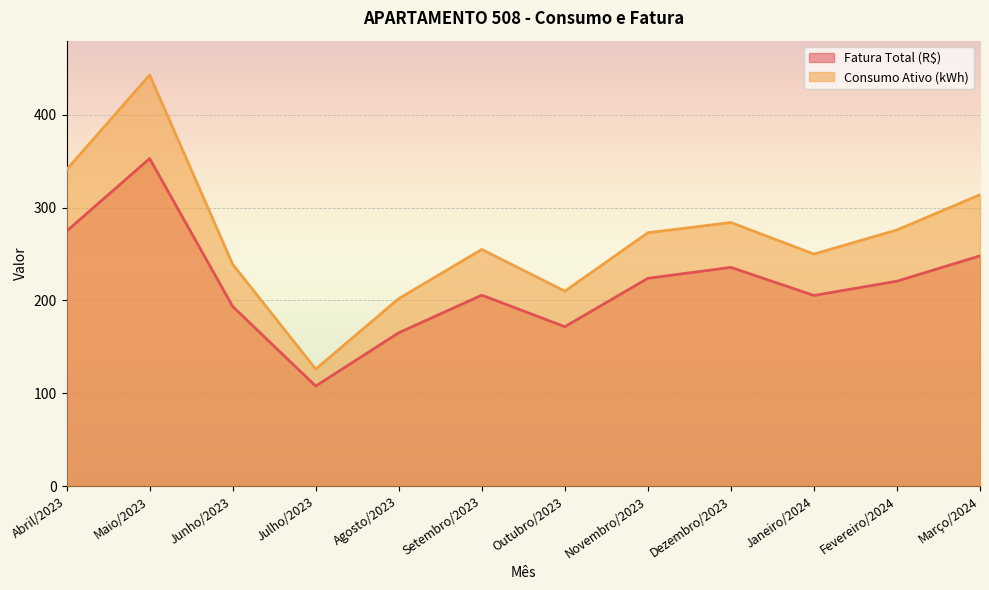

What is the label of the 9th point from the right?

Julho/2023